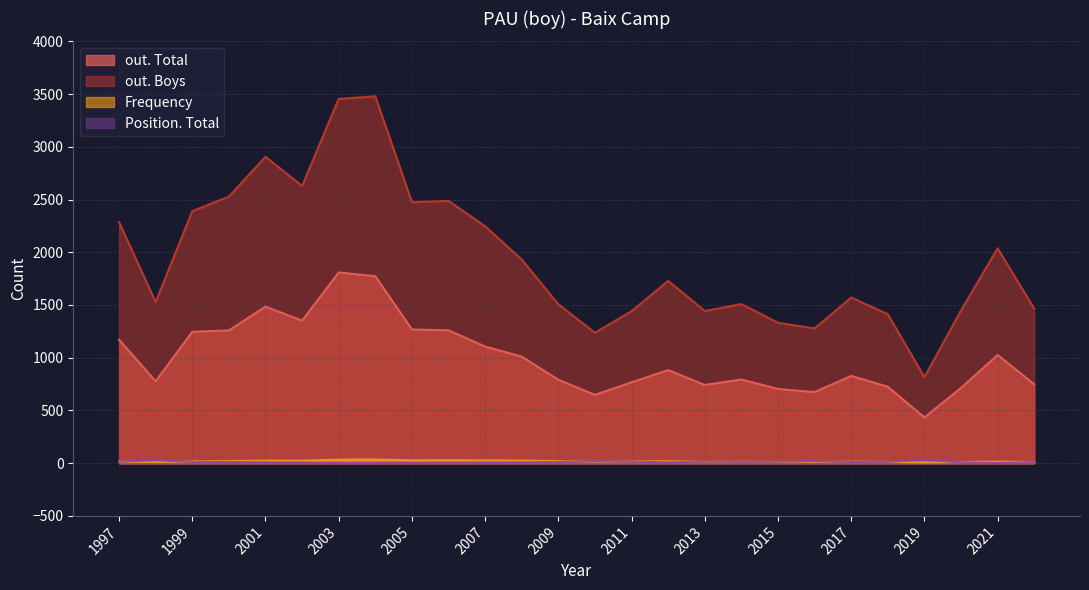

Where is out. Boys nearest to the value 2147?

2007